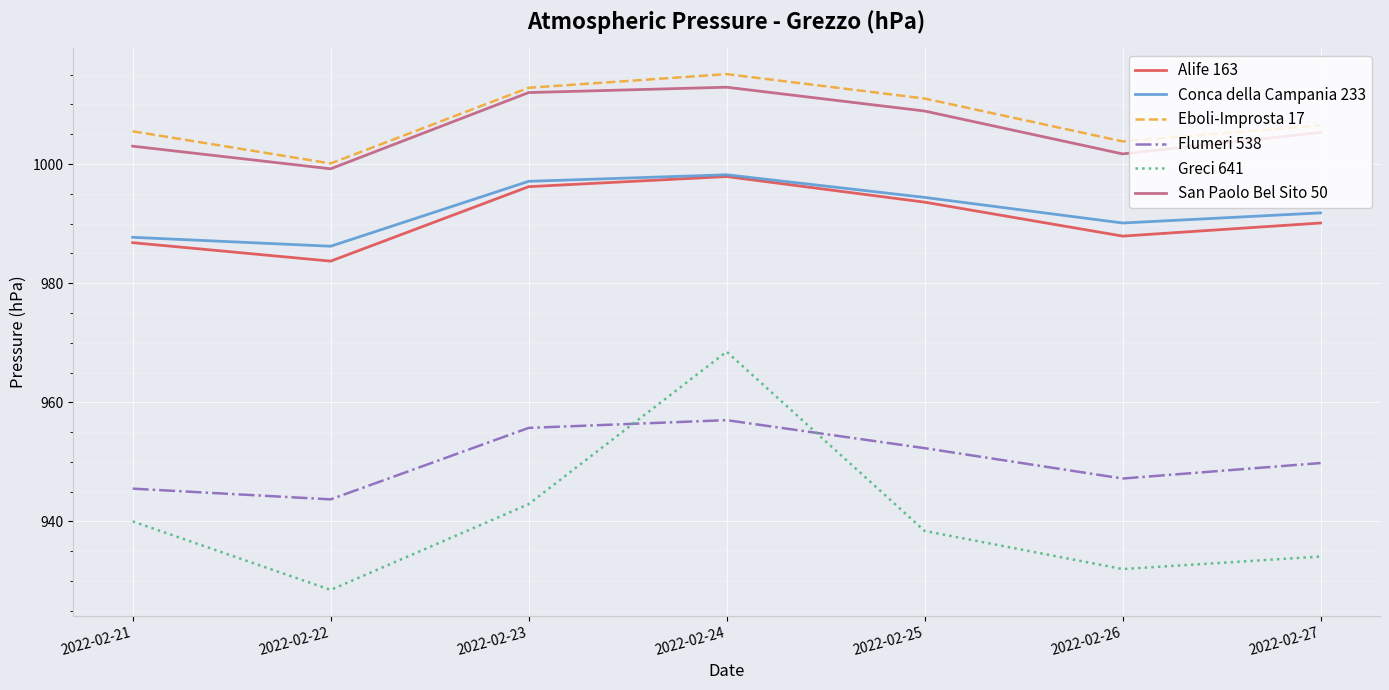

True or false: Flumeri 538 has more than 0 interior local peaks.

True